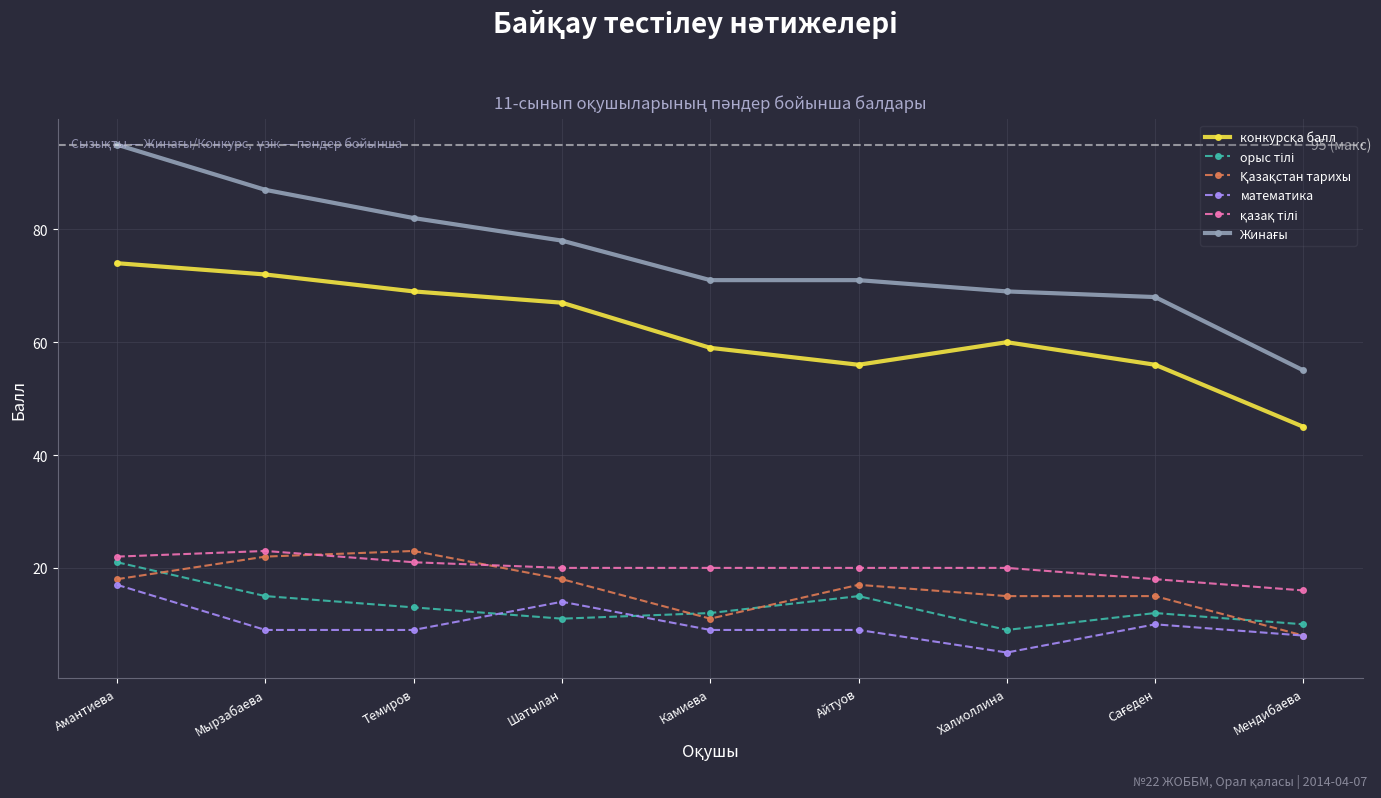

Which label corresponds to the largest value in the chart?

Амантиева